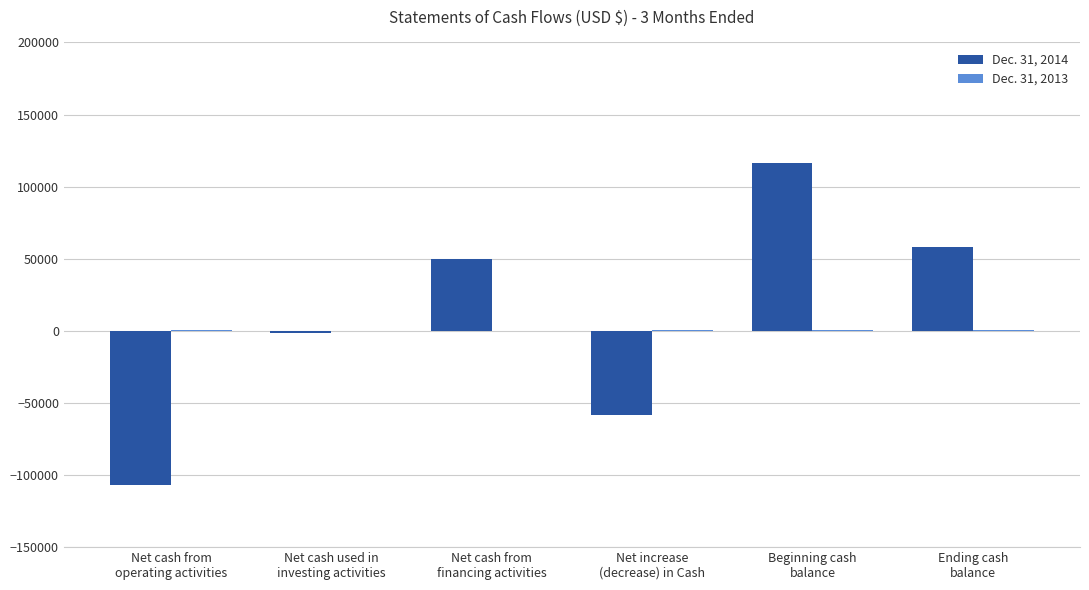

Which series has the largest total across all categories?

Dec. 31, 2014